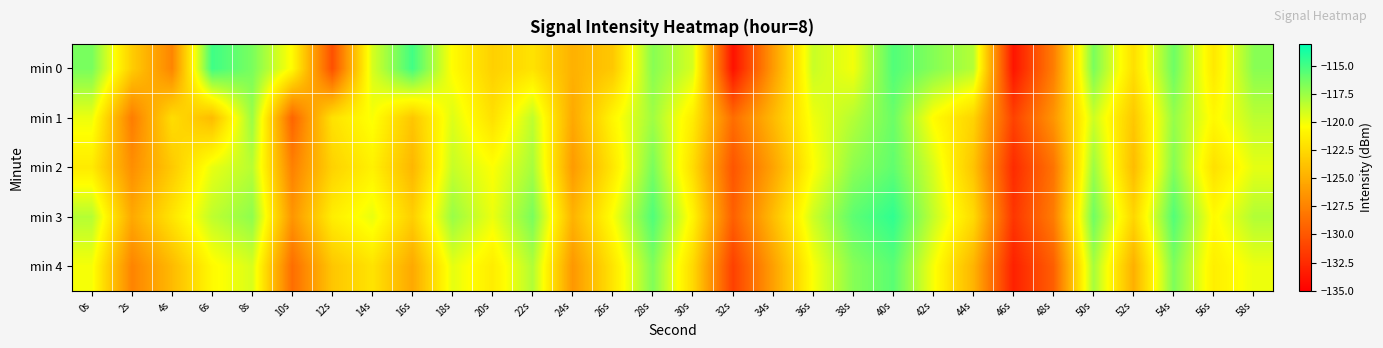

What is the minimum value shown in the chart?

-134.0